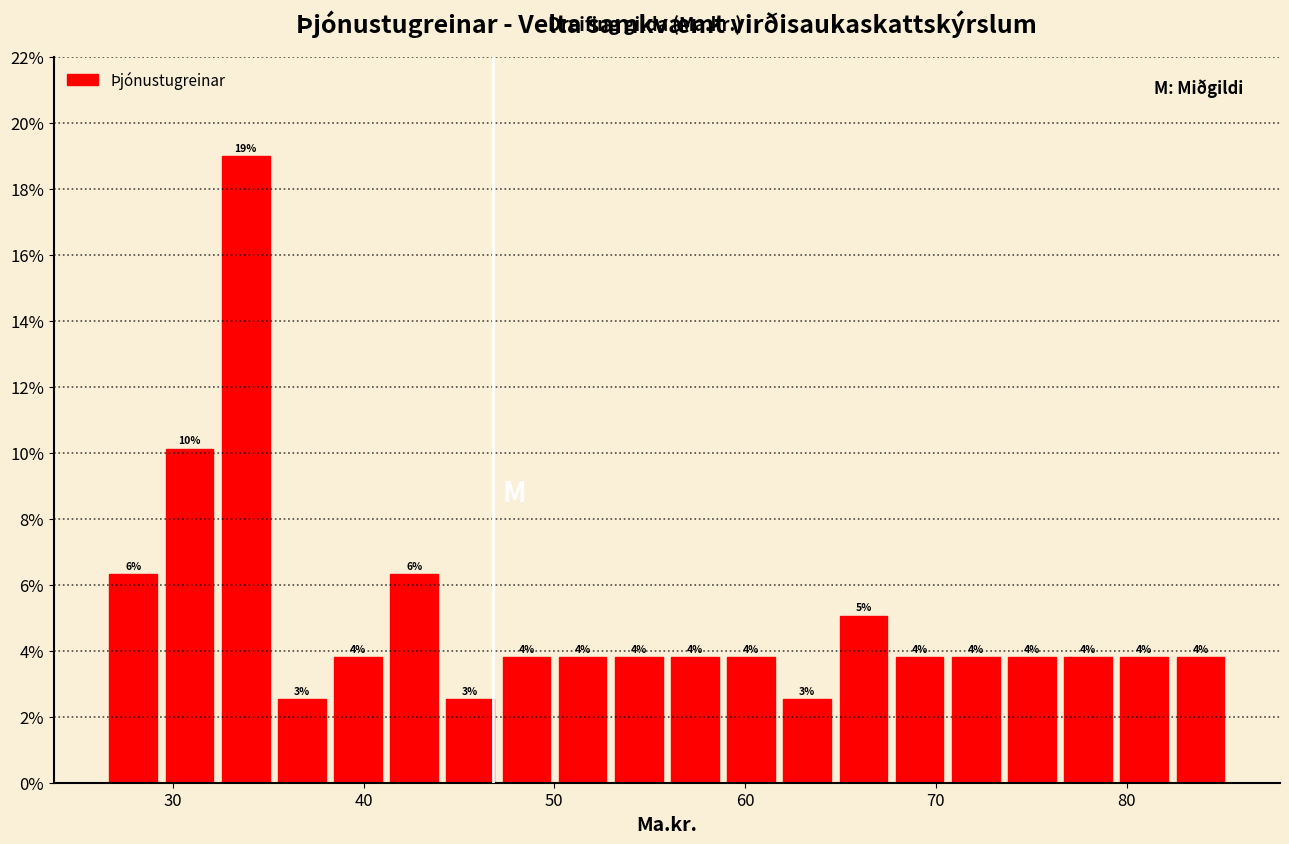

Around what value on the x-axis is the tallest bar? Give the approximate position of its centre, as read against the axis.

34